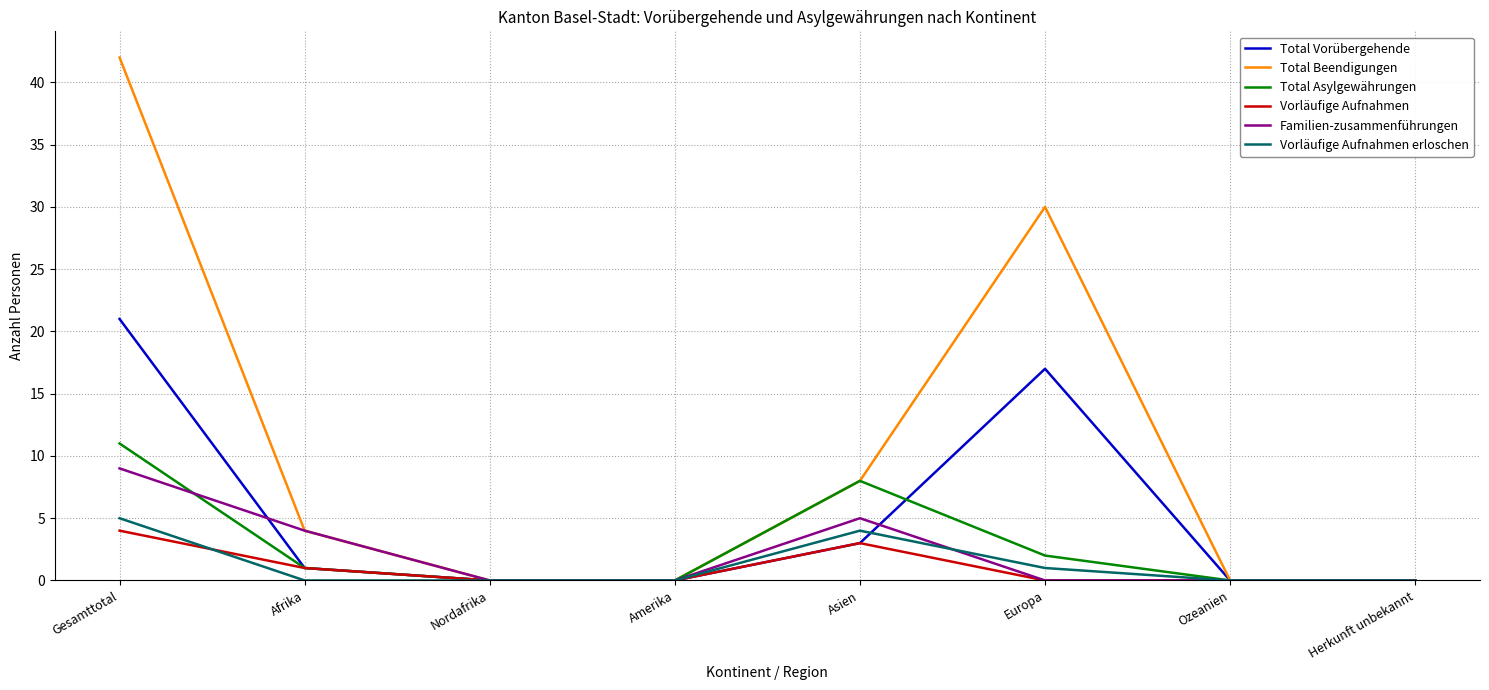

Reading left to right, list all the values displayed in this chart.

Total Vorübergehende: 21	1	0	0	3	17	0	0
Total Beendigungen: 42	4	0	0	8	30	0	0
Total Asylgewährungen: 11	1	0	0	8	2	0	0
Vorläufige Aufnahmen: 4	1	0	0	3	0	0	0
Familien-zusammenführungen: 9	4	0	0	5	0	0	0
Vorläufige Aufnahmen erloschen: 5	0	0	0	4	1	0	0